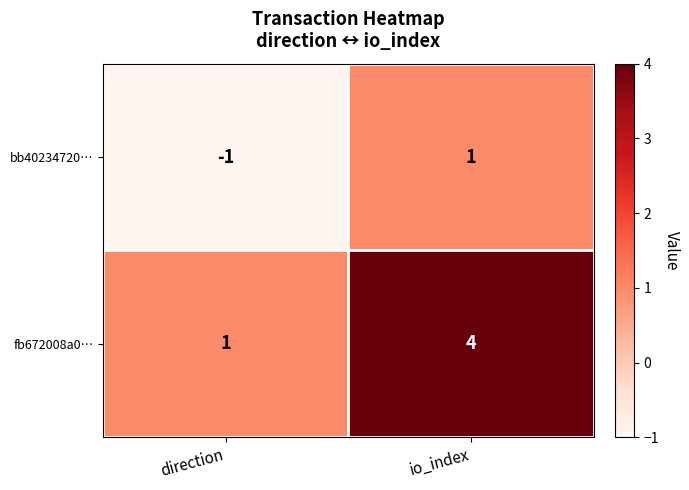

Is it true that fb672008a0… equals 1 at direction?

True